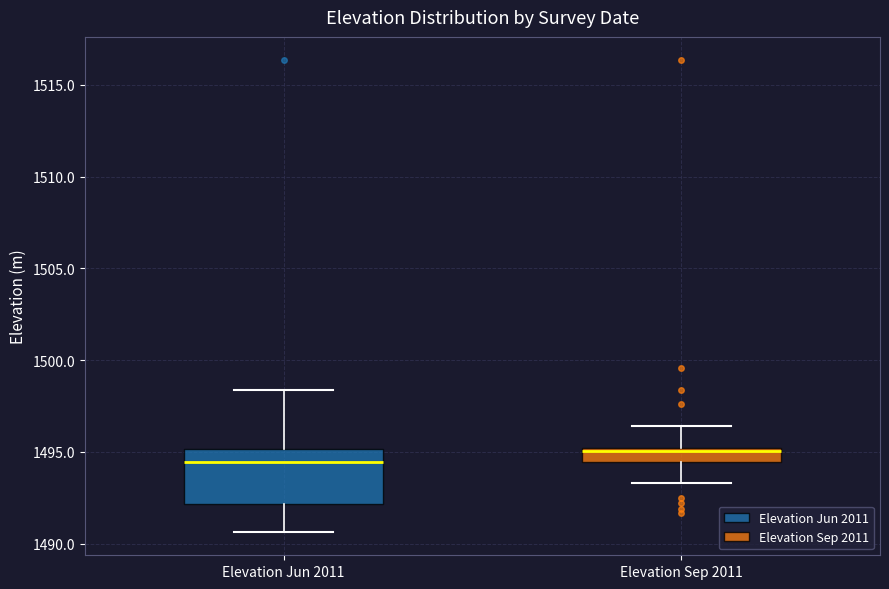

Where does the lower whisker of the box for Elevation Jun 2011 end on the y-axis? The values are not printed on the chart, so give them approximately, as read against the axis.

1490.5